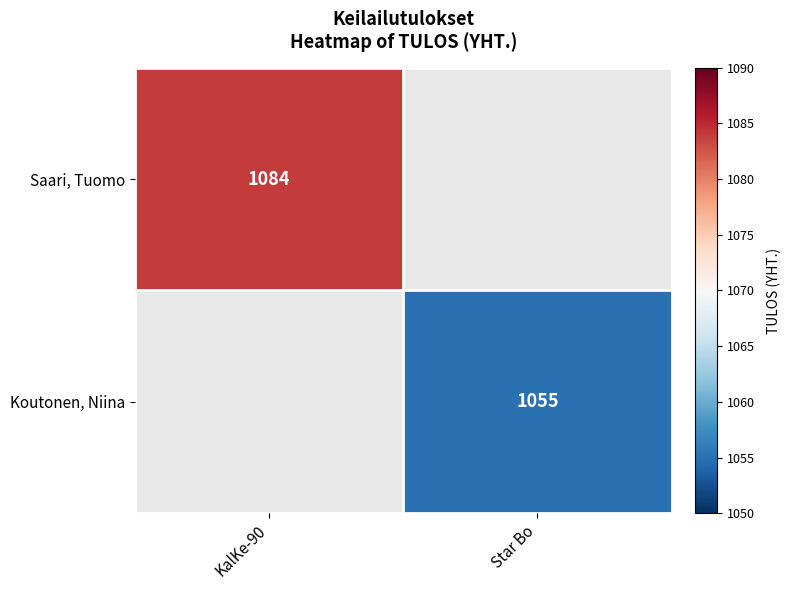

Count the number of categories in the chart.

2